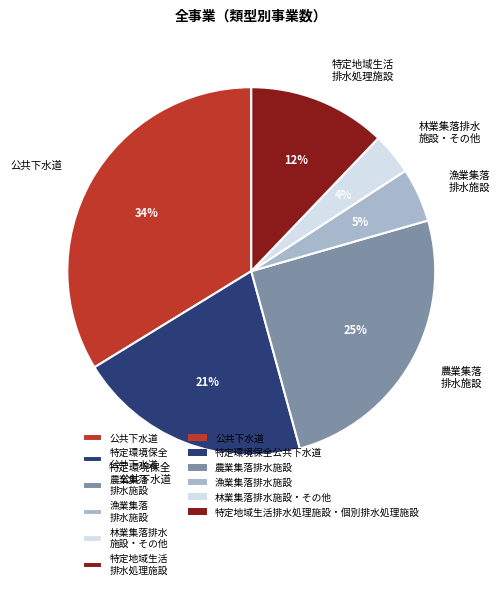

To the nearest percent, what percentage of the pie is 農業集落 排水施設?

25%